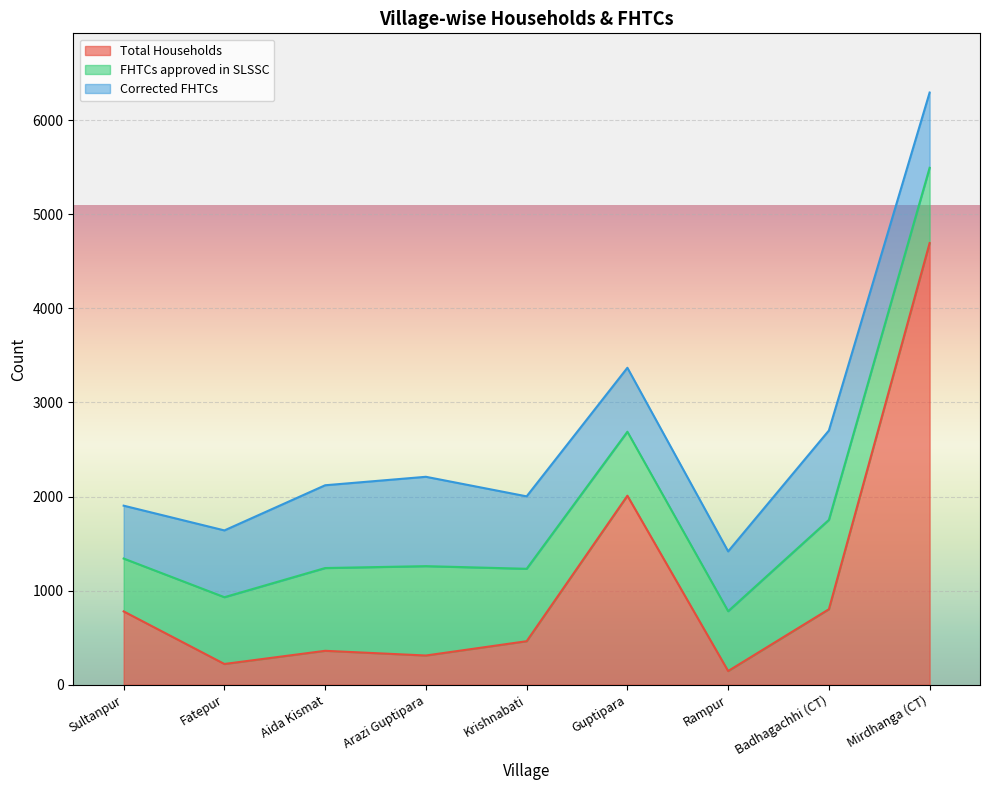

What is the sum of the FHTCs approved in SLSSC values at Krishnabati and Fatepur?

1480